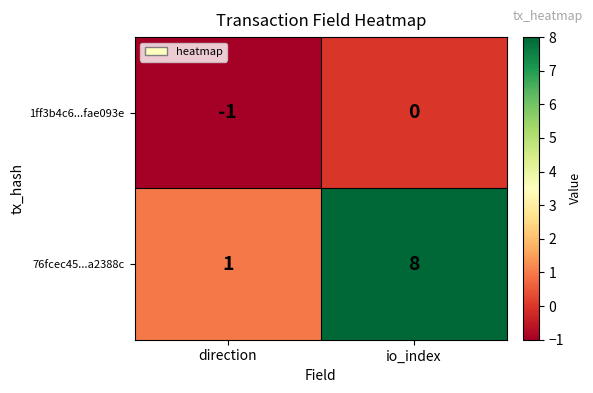

What is the difference between the highest and lowest values at io_index?

8